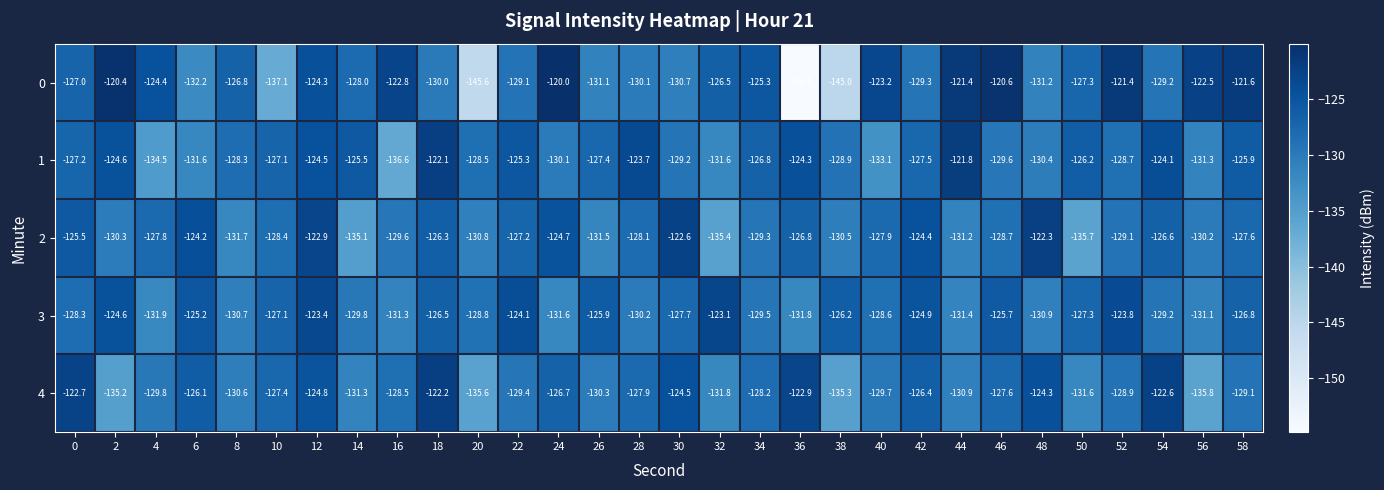

Which series has the widest spread of values?

0